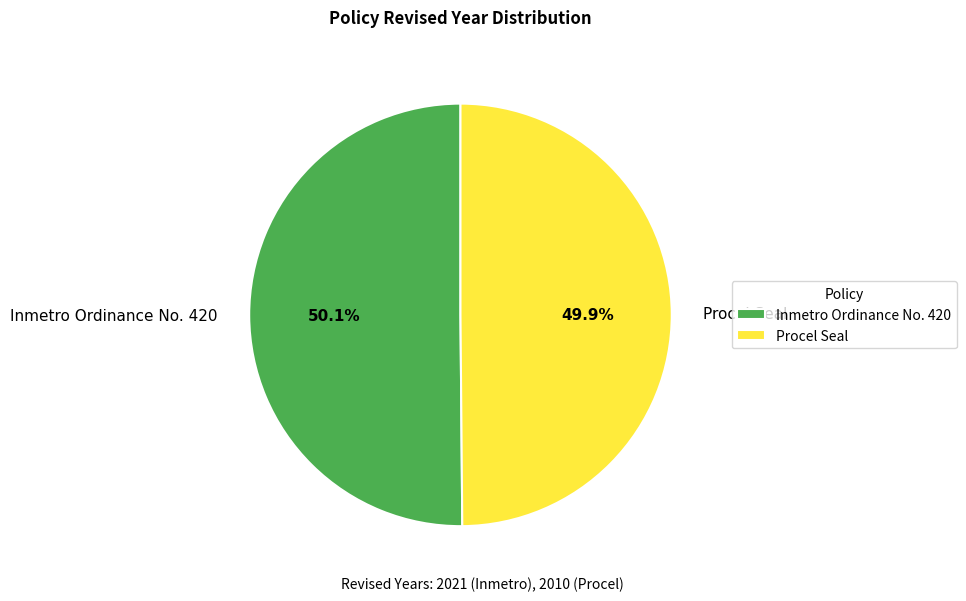

Is the sum of Procel Seal and Inmetro Ordinance No. 420 greater than half?

Yes